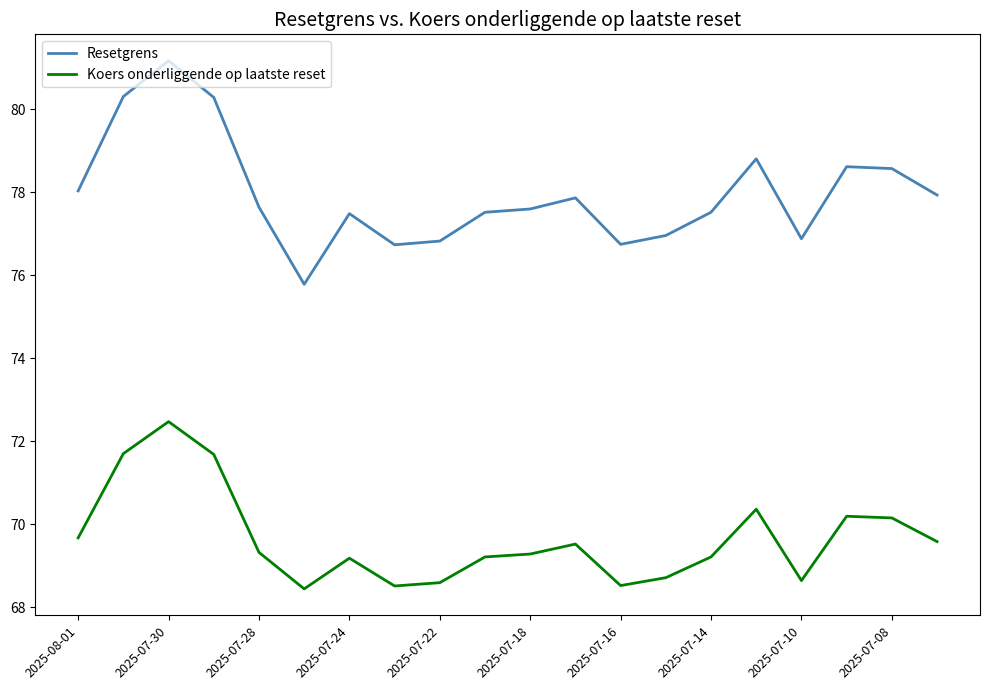

Which series has the largest total across all categories?

Resetgrens